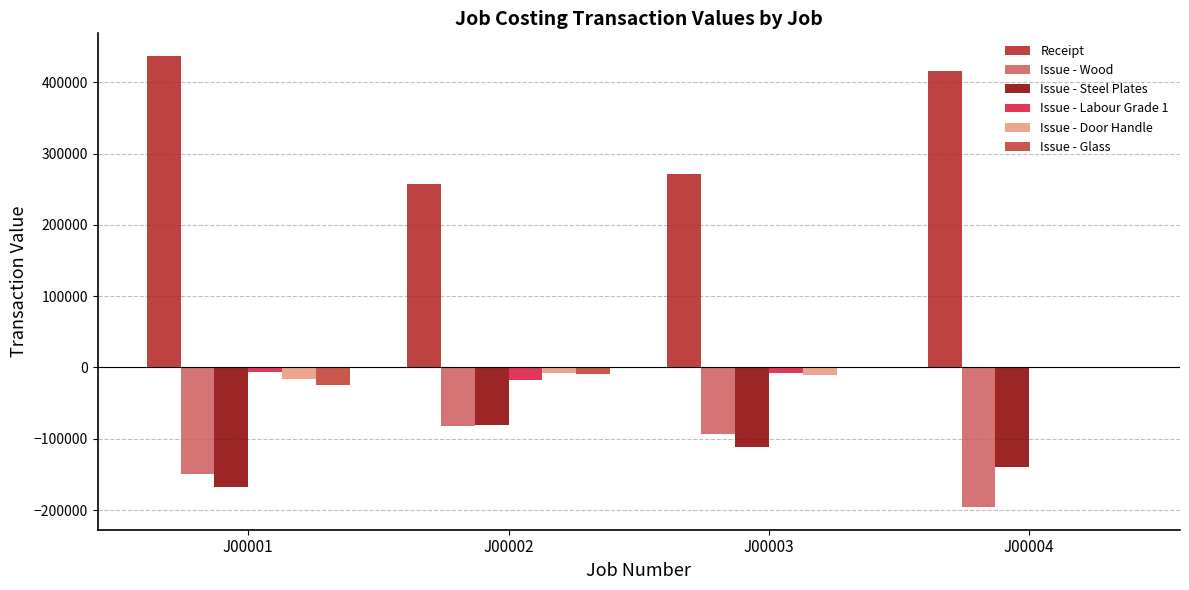

How many data points does each series have?

4